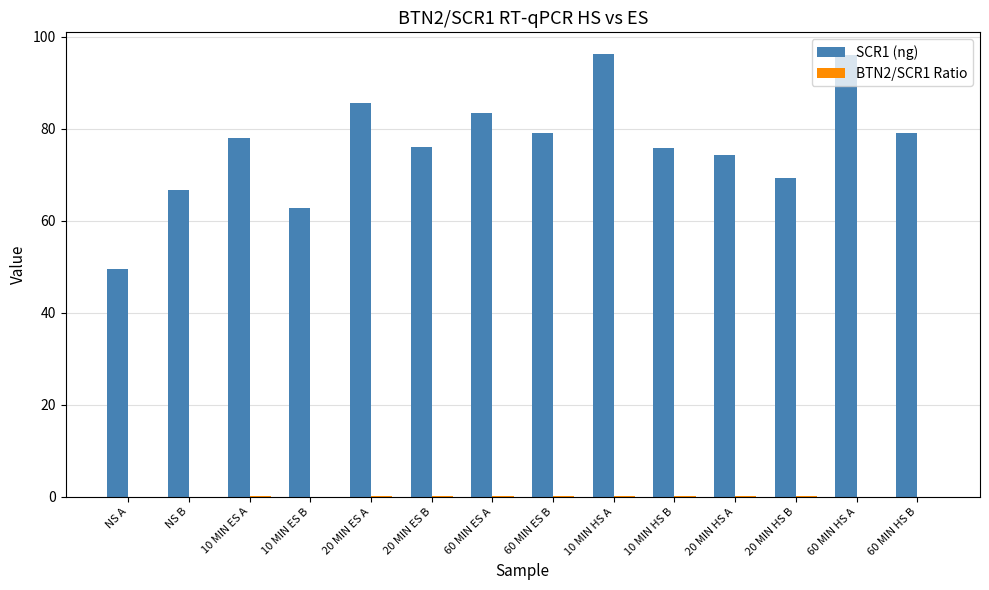

Read the SCR1 (ng) value at 20 MIN HS A.

74.3